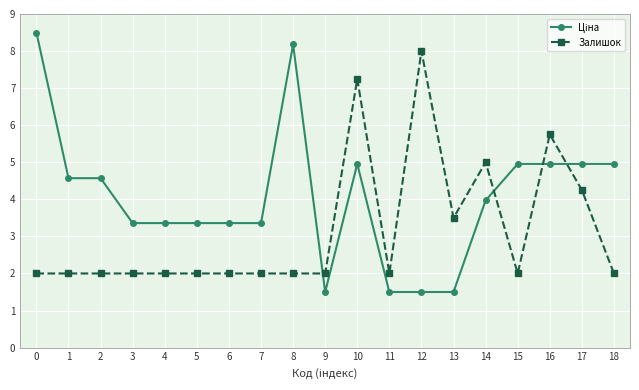

What is the value of the Залишок point at the 12th from the left?

2.0